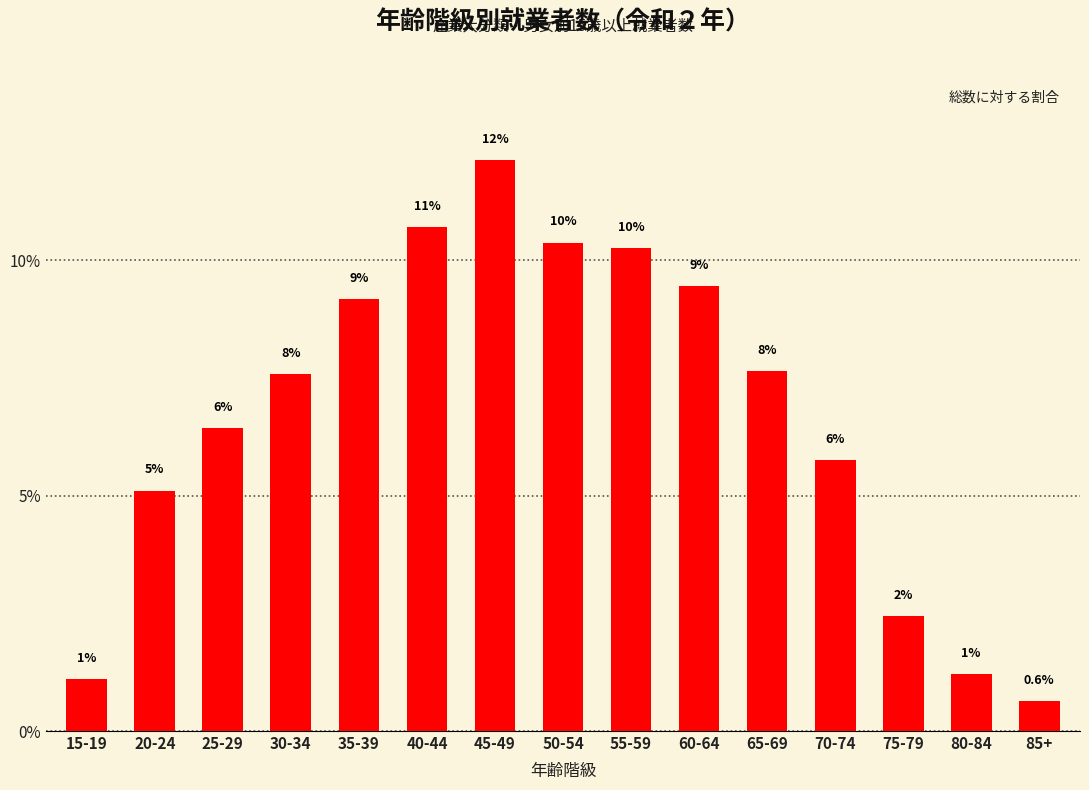

Are the bars grouped side by side (vs. stacked)?

No